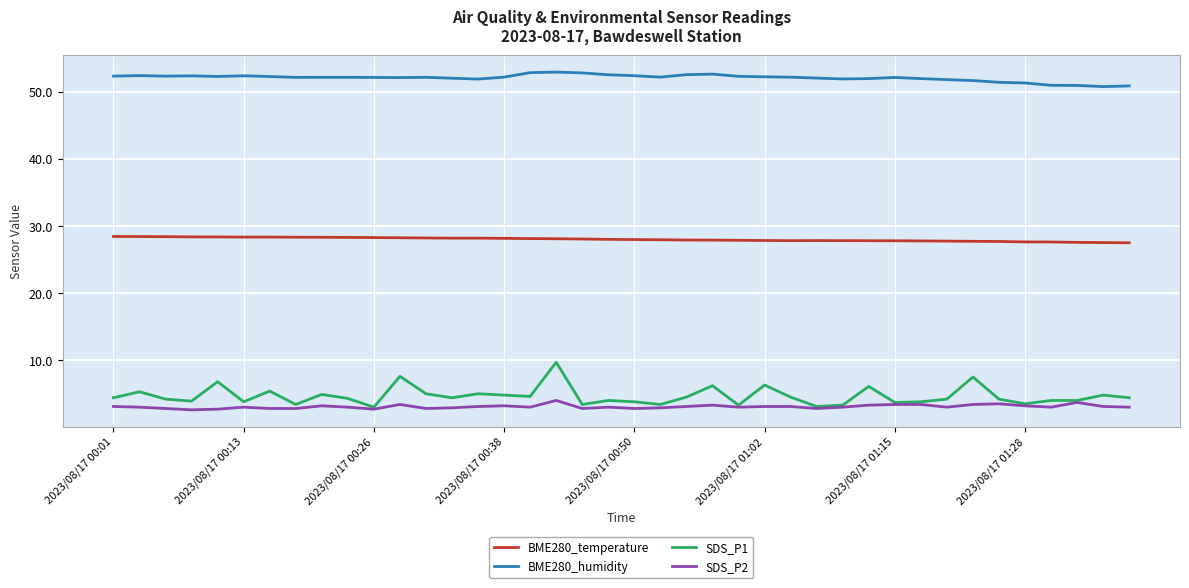

How many lines are shown in the chart?

4